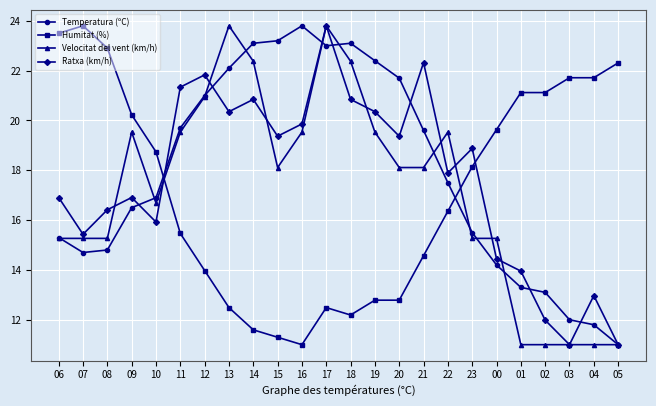

Reading left to right, transcribe all the data shown in this chart.

Temperatura (ºC): 15.3	14.7	14.8	16.5	16.9	19.7	21.0	22.1	23.1	23.2	23.8	23.0	23.1	22.4	21.7	19.6	17.5	15.5	14.2	13.3	13.1	12.0	11.8	11.0
Humitat (%): 23.5	23.8	22.9	20.2	18.7	15.5	14.0	12.5	11.6	11.3	11.0	12.5	12.2	12.8	12.8	14.6	16.4	18.1	19.6	21.1	21.1	21.7	21.7	22.3
Velocitat del vent (km/h): 15.3	15.3	15.3	19.5	16.7	19.5	21.0	23.8	22.4	18.1	19.5	23.8	22.4	19.5	18.1	18.1	19.5	15.3	15.3	11.0	11.0	11.0	11.0	11.0
Ratxa (km/h): 16.9	15.4	16.4	16.9	15.9	21.3	21.8	20.4	20.8	19.4	19.9	23.8	20.8	20.4	19.4	22.3	17.9	18.9	14.4	14.0	12.0	11.0	13.0	11.0